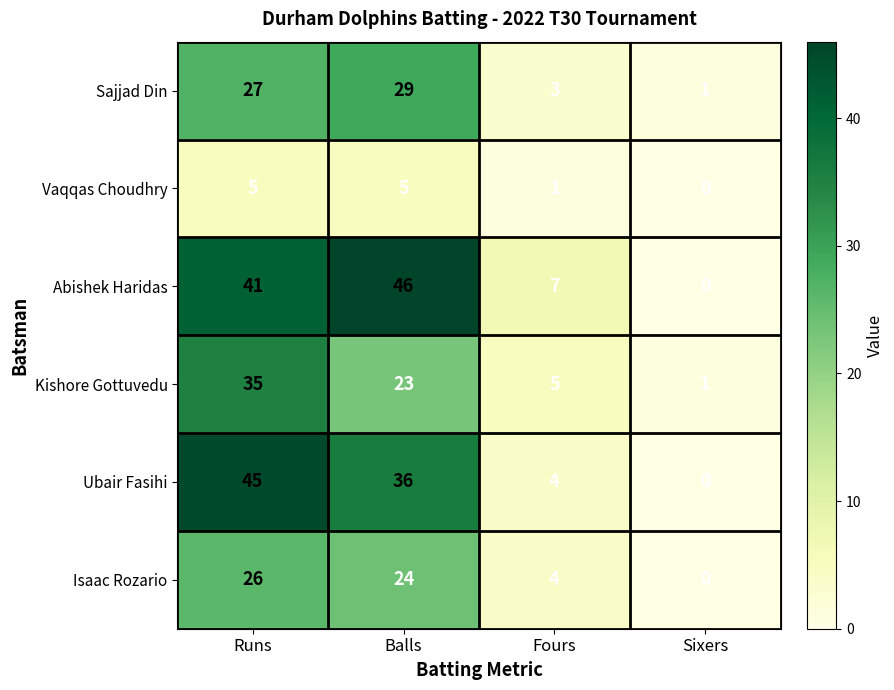

The value of Sajjad Din at Fours is 5. True or false?

False